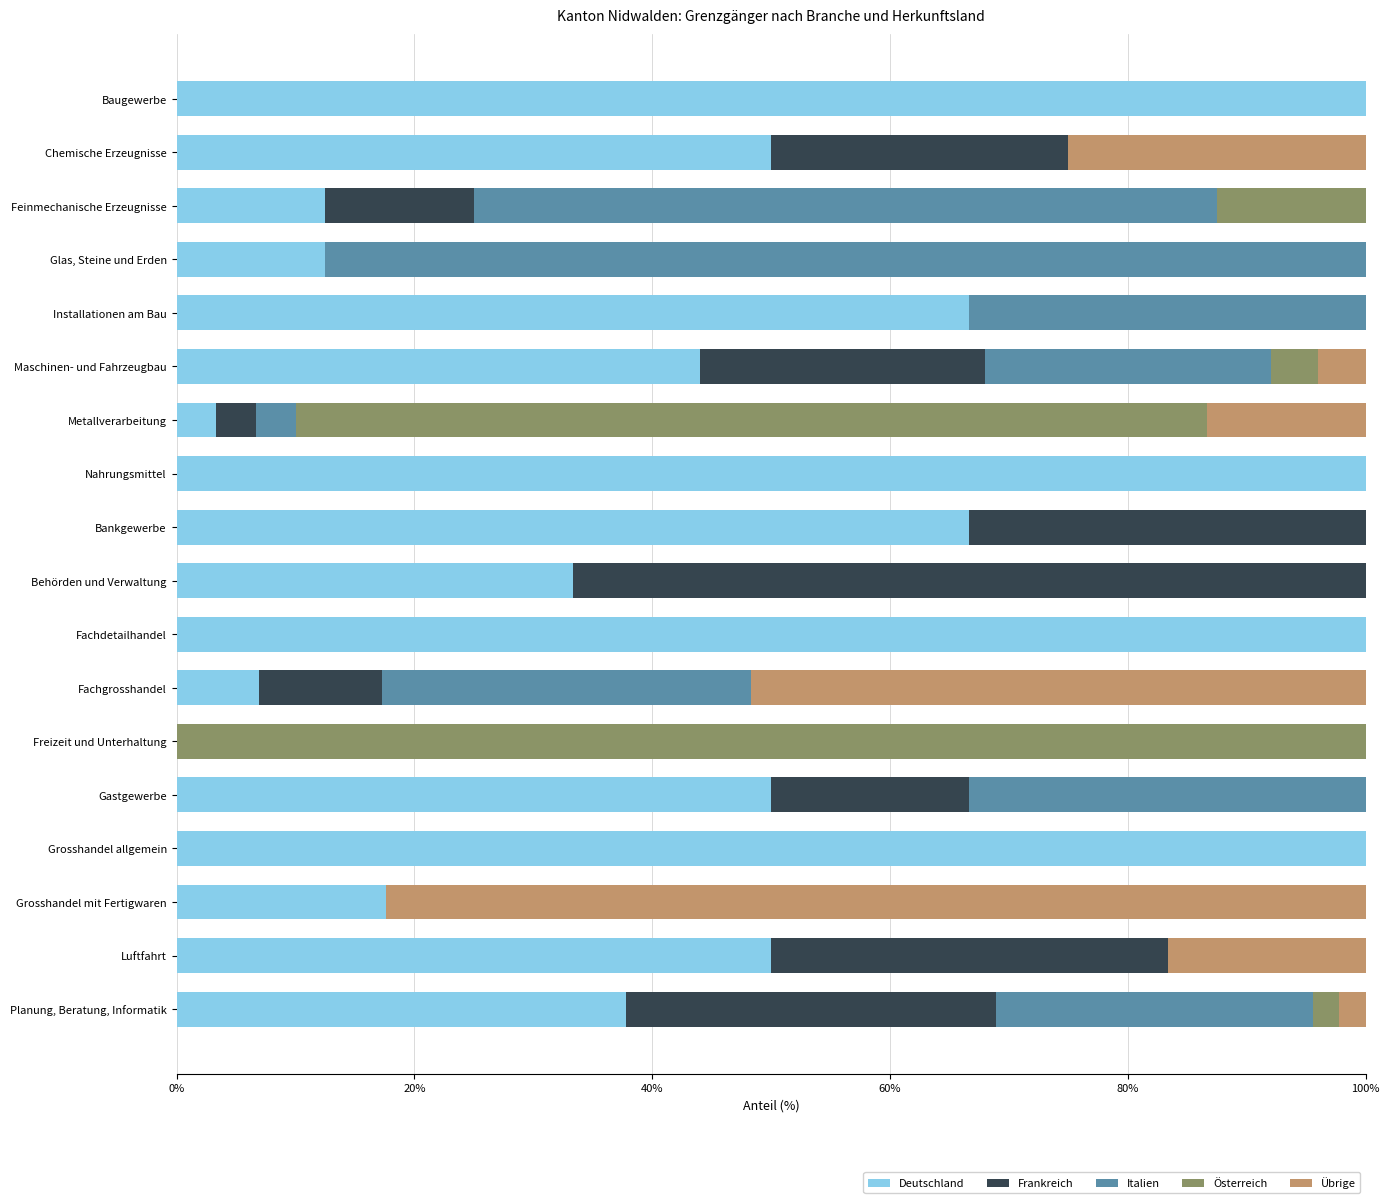

What is the total value across all series at Baugewerbe?

100.0